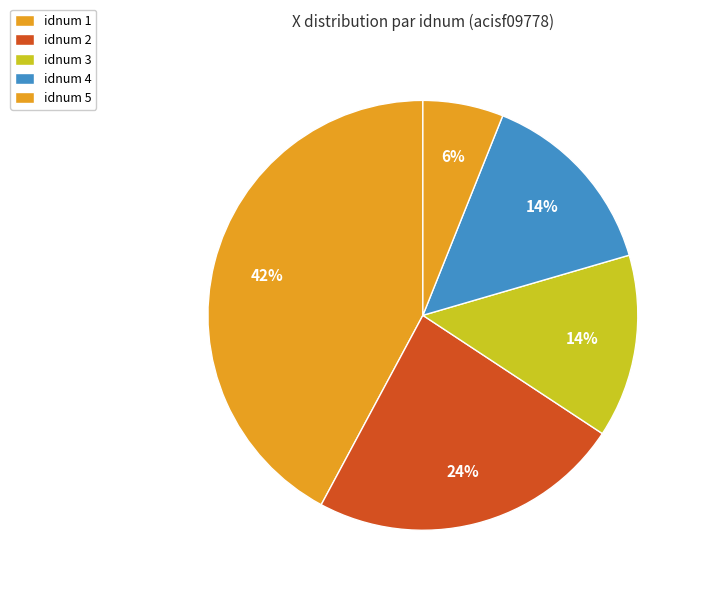

How many segments does this pie chart have?

5